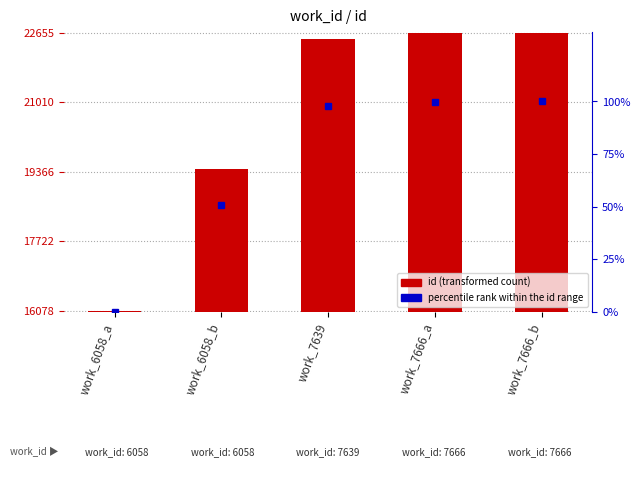

How many values in the percentile rank within the id range series exceed 97?

3